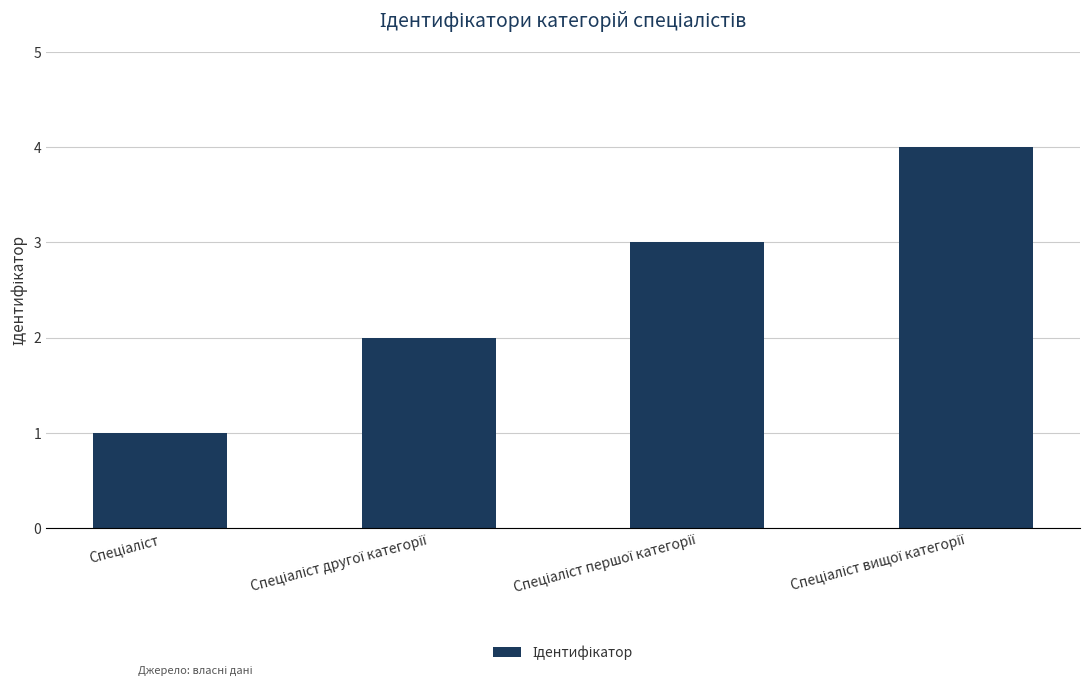

Count the values in the range 2 to 4.

3